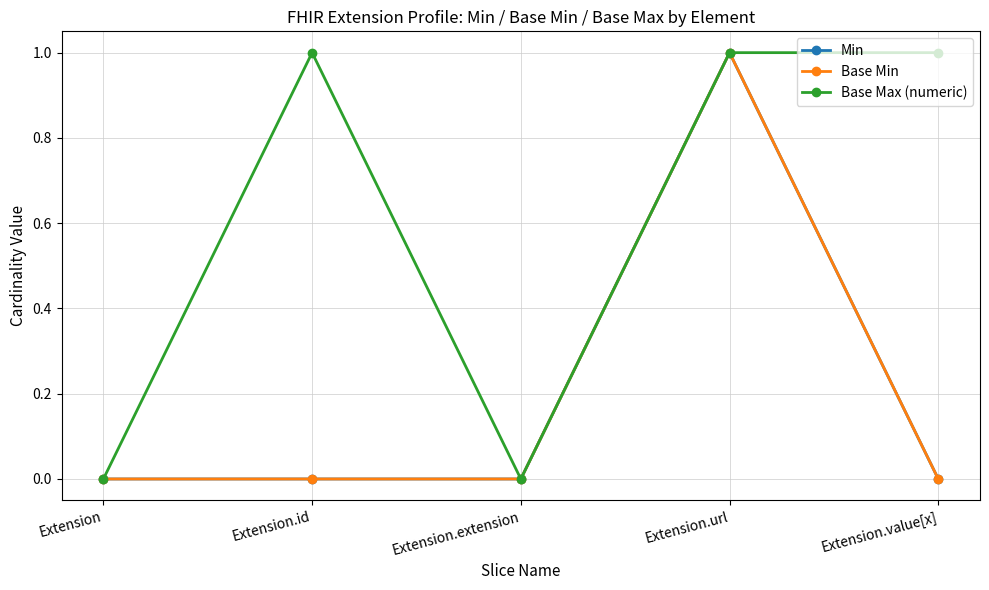

Which series has the largest range (max minus min)?

Min